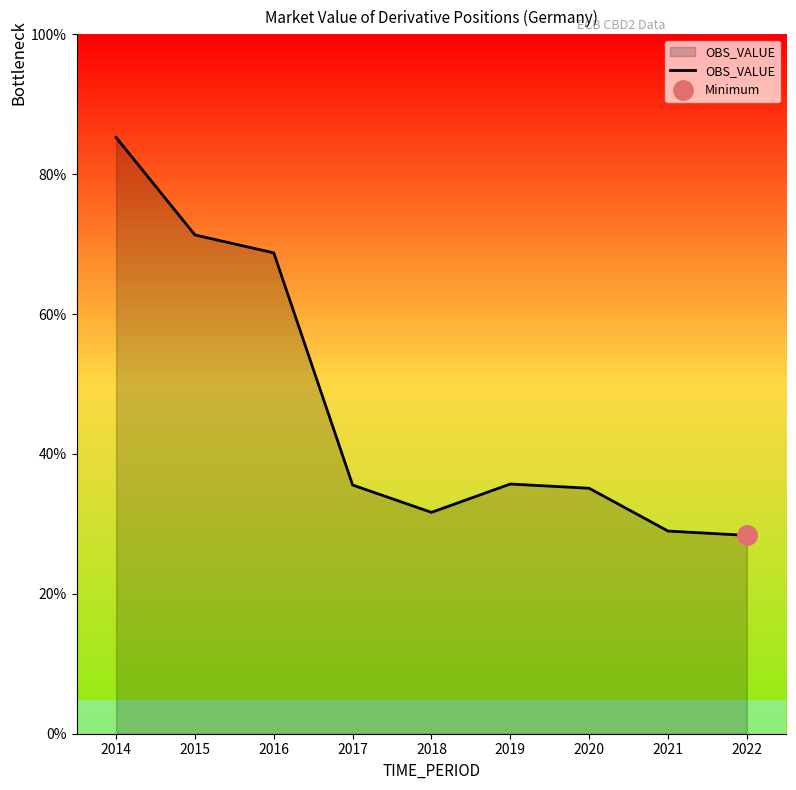

List the labels in order of value, smallest first.

2022, 2021, 2018, 2020, 2017, 2019, 2016, 2015, 2014